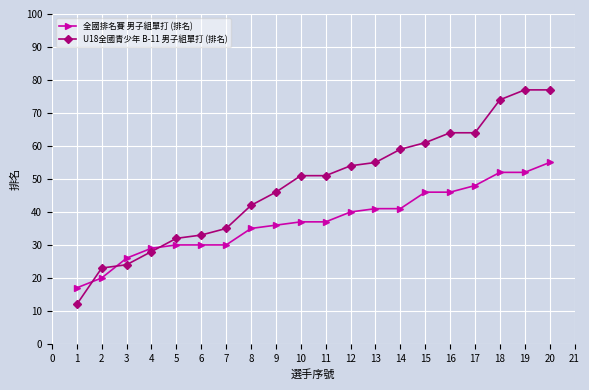

What is the total value across all series at 9?

82